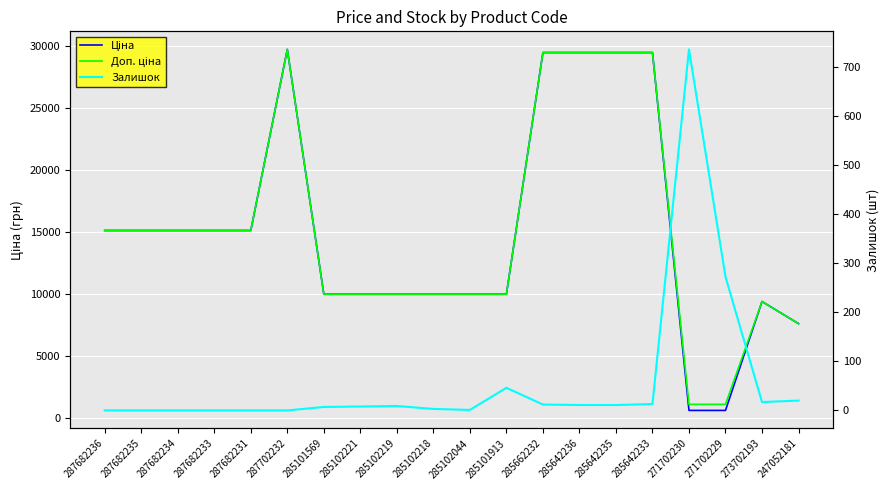

Between which two adjacent categories do Залишок and Ціна first intersect?

285642233 and 271702230